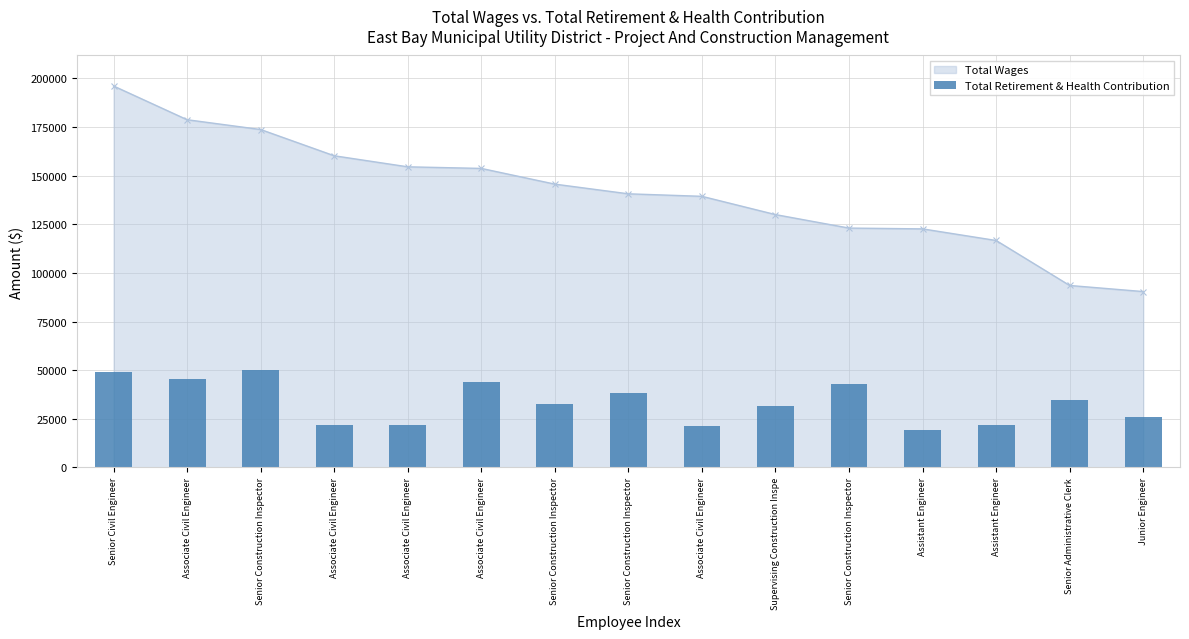

What is the smallest value displayed?

19399